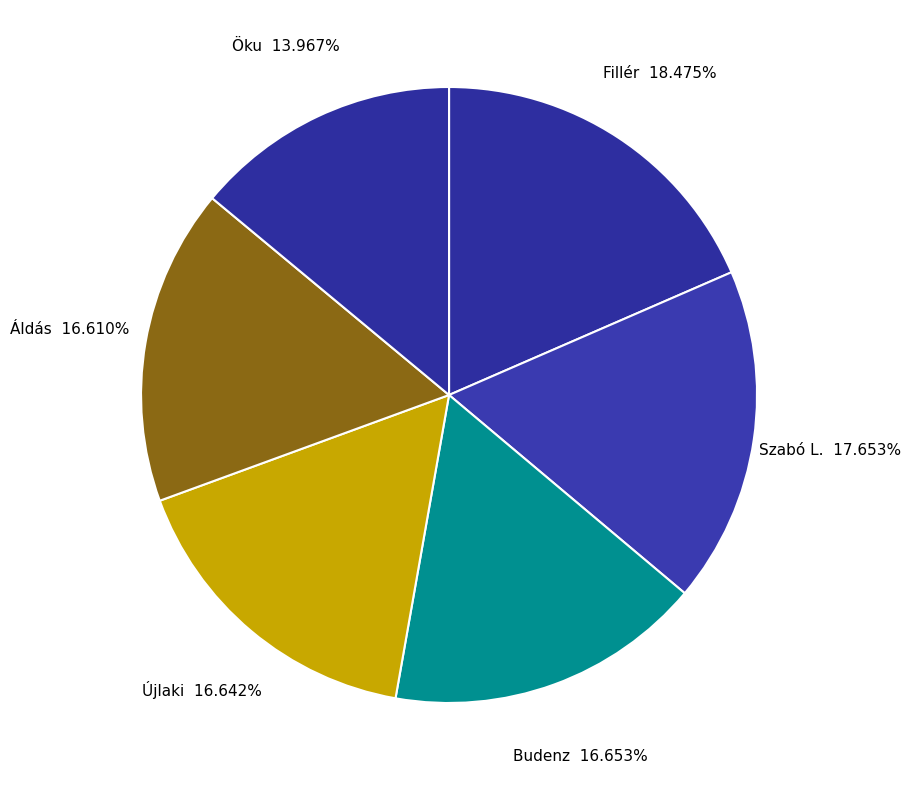

Count the number of slices in the pie.

6